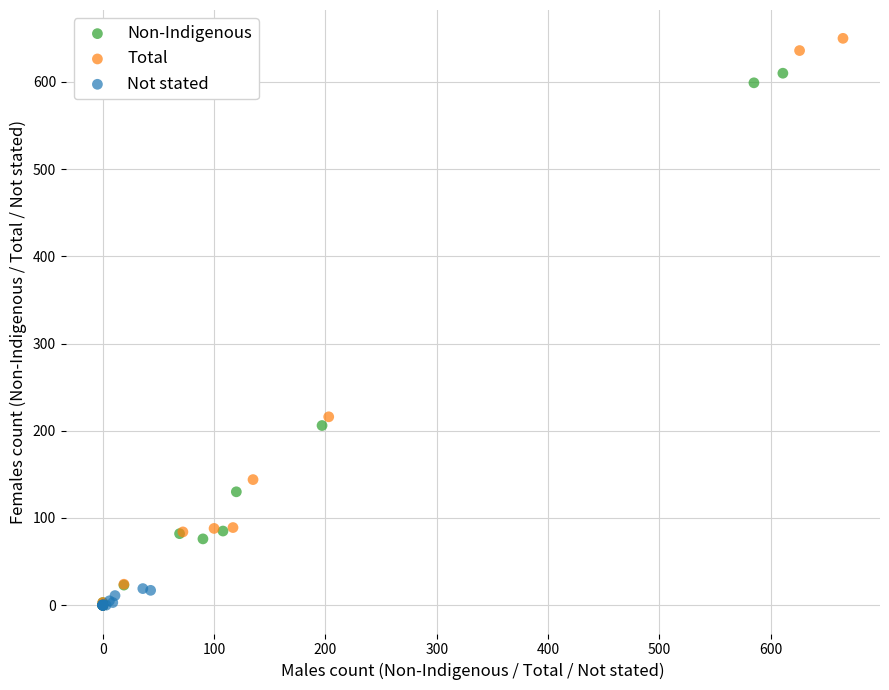

Which series reaches the maximum Y coordinate?

Total